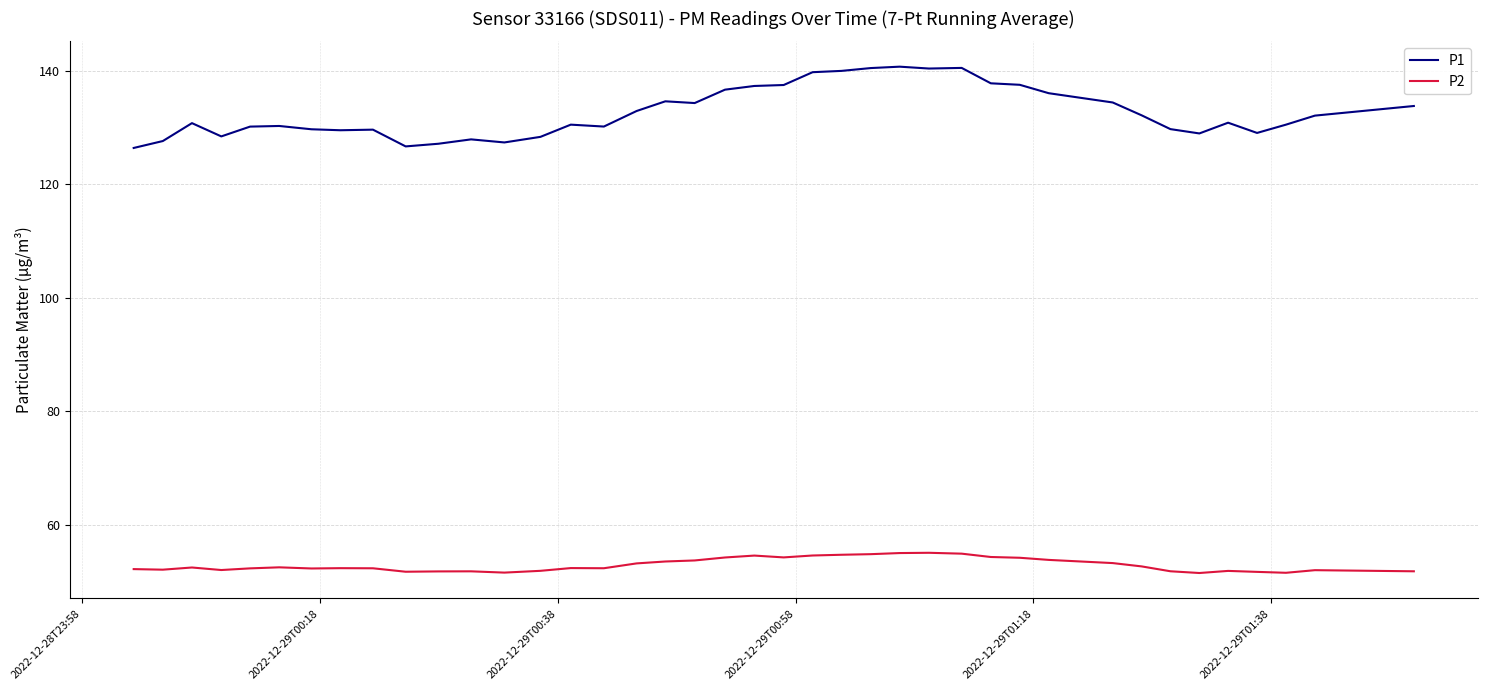

List the series in order of their overall mean, lowest first.

P2, P1